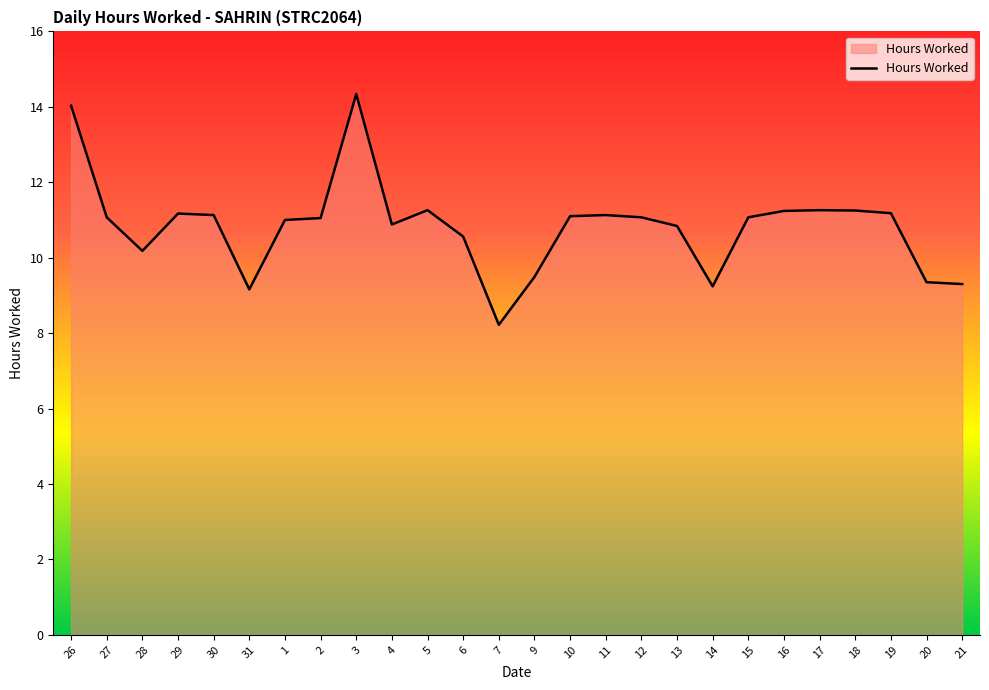

What position from the right is 28?

24